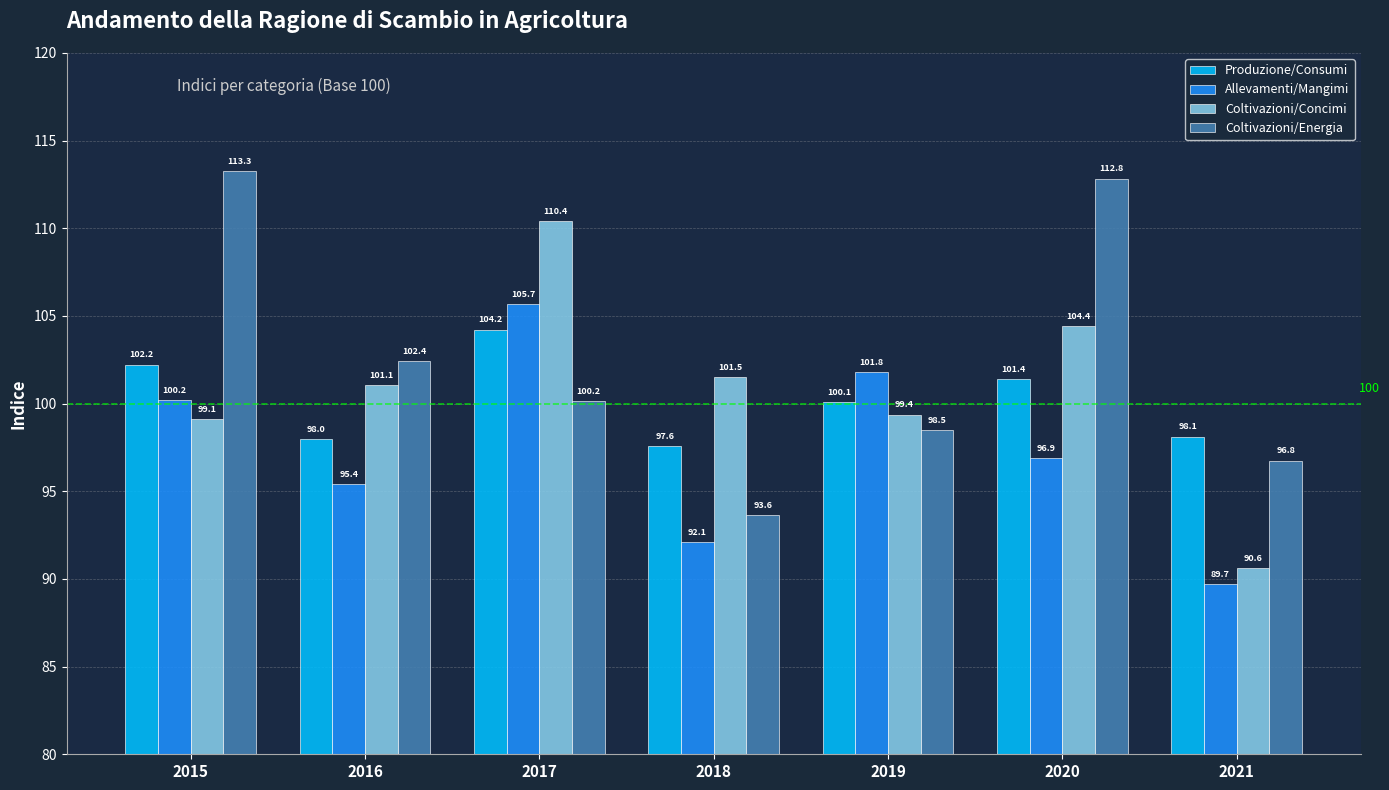

How many bars are there in each group?

4